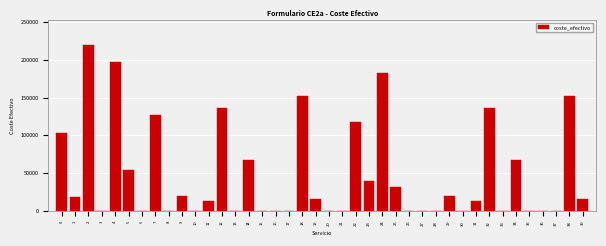

What is the change in value from 36 to 38?

+152066.2